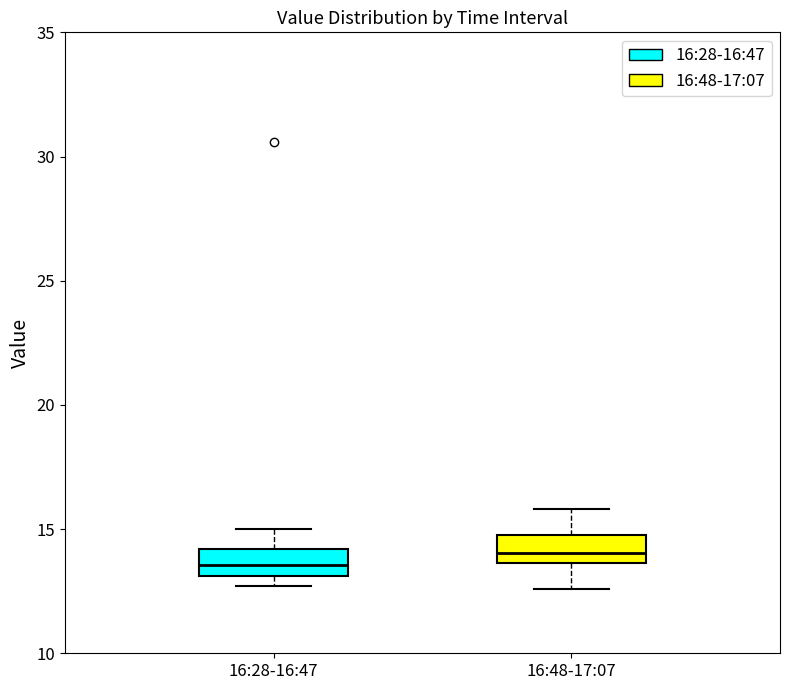

Where does the median line of the box for 16:48-17:07 sit on the y-axis? The values are not printed on the chart, so give them approximately, as read against the axis.

14.0